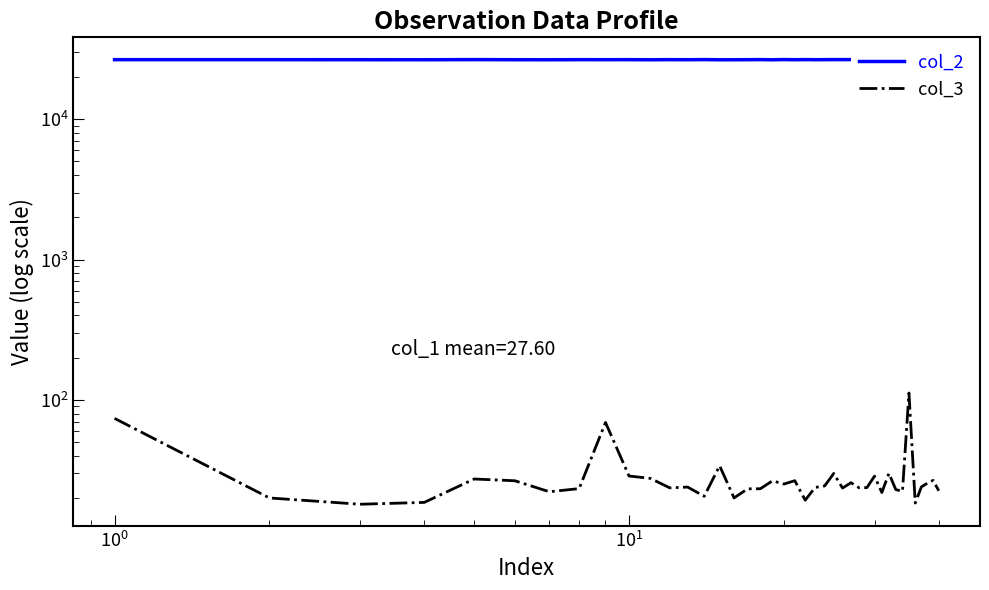

How many lines are shown in the chart?

2